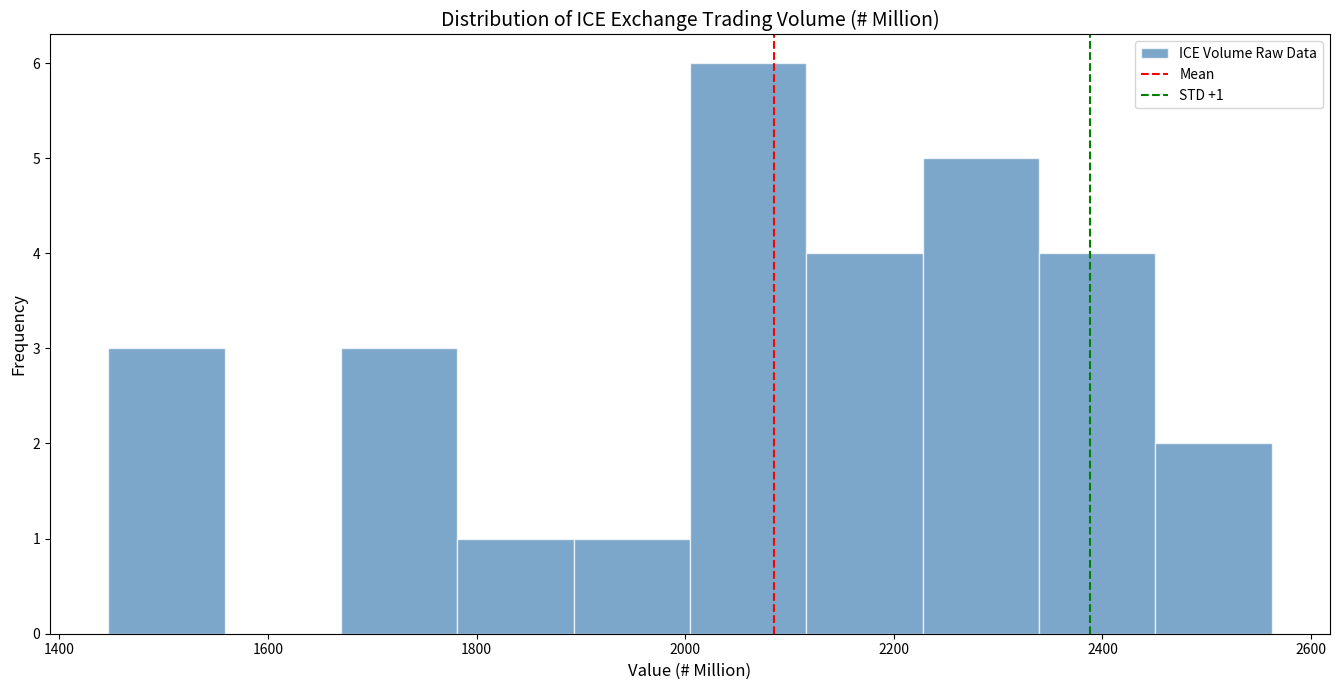

Over which range of the x-axis is the bar tallest?

2000 to 2120